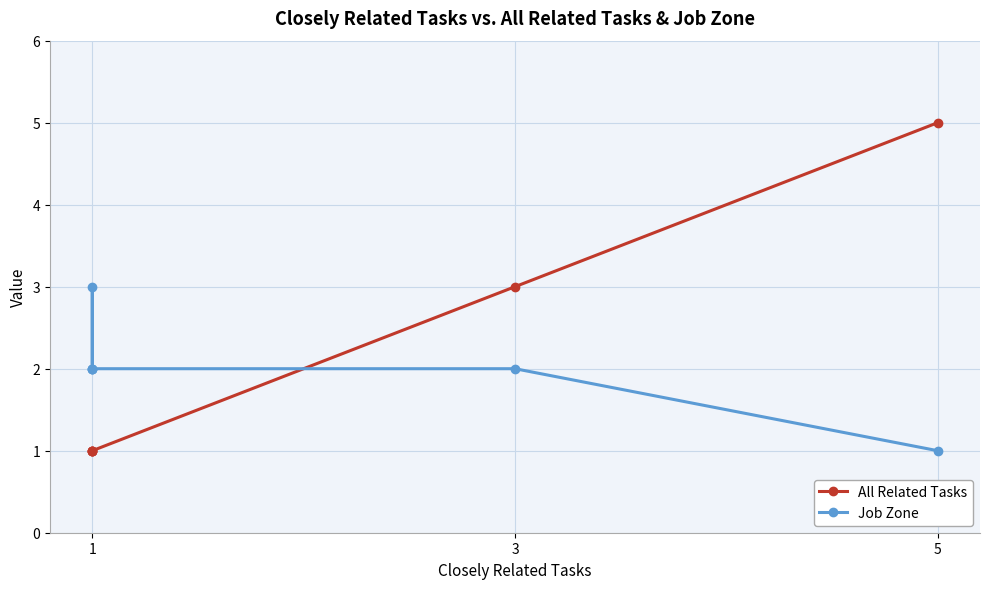

What are all the series names shown in the legend?

All Related Tasks, Job Zone